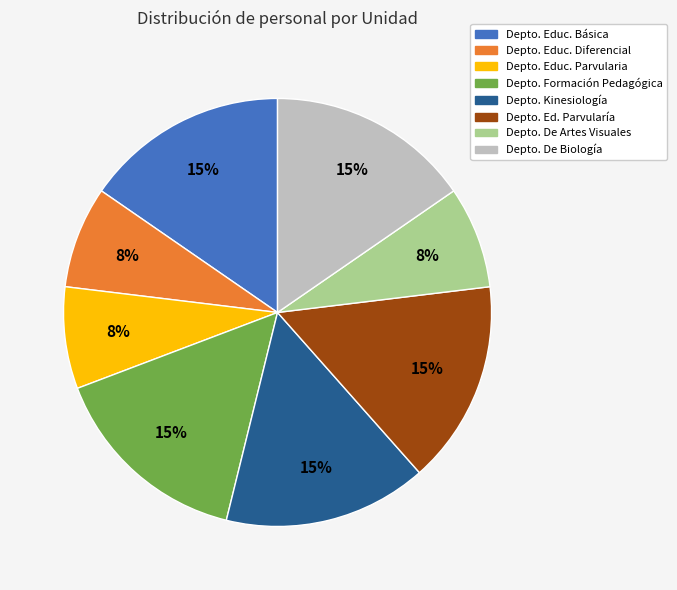

To the nearest percent, what portion does Depto. Ed. Parvularía represent?

15%